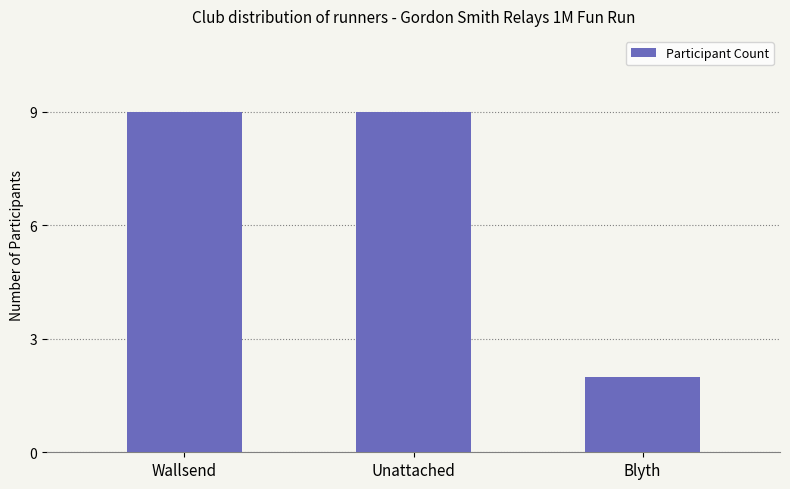

The value at Blyth is 2. True or false?

True